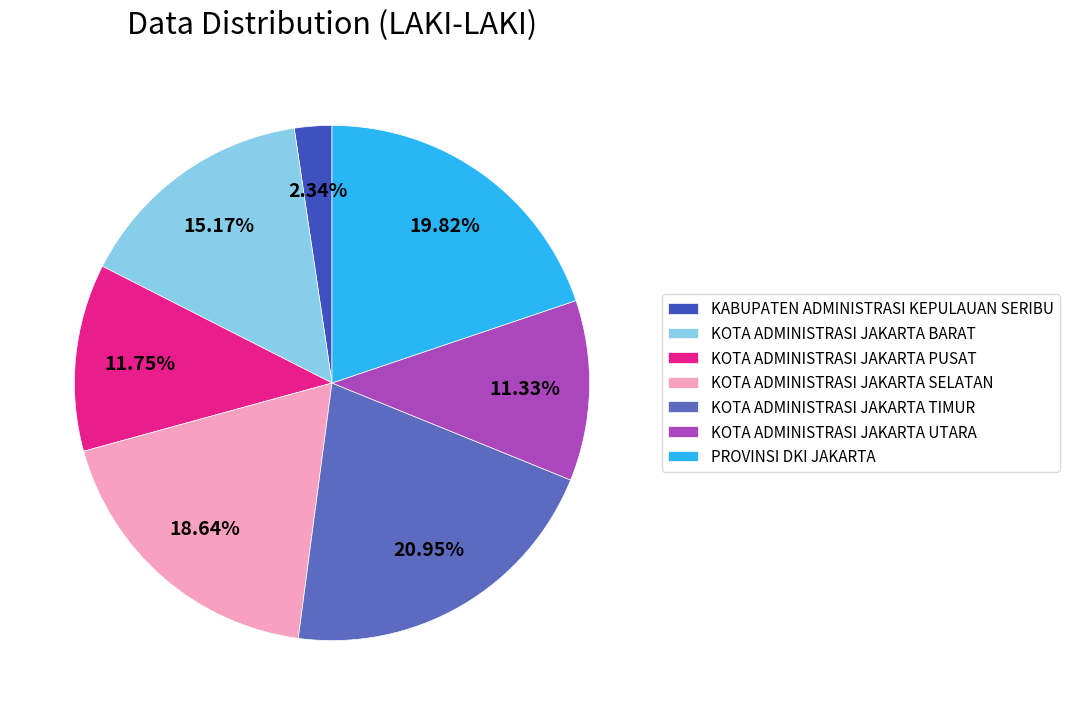

What portion of the pie excludes KOTA ADMINISTRASI JAKARTA PUSAT?

88.2%